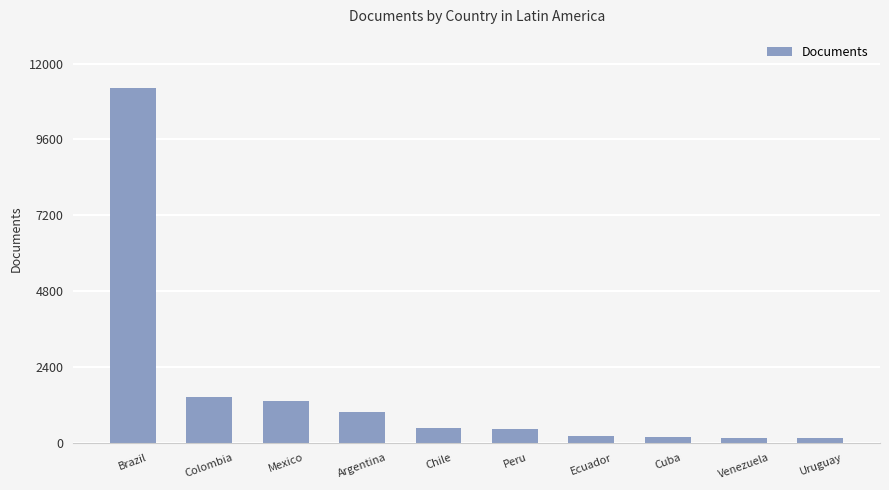

What is the label of the 5th bar from the right?

Peru